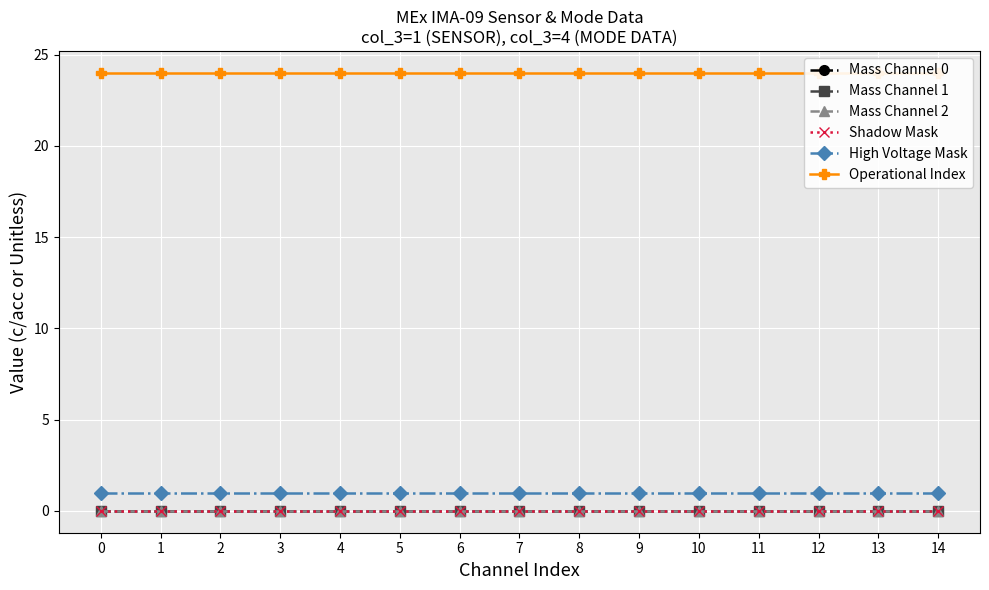

Reading left to right, extract all data points from this chart.

Mass Channel 0: 0	0	0	0	0	0	0	0	0	0	0	0	0	0	0
Mass Channel 1: 0	0	0	0	0	0	0	0	0	0	0	0	0	0	0
Mass Channel 2: 0	0	0	0	0	0	0	0	0	0	0	0	0	0	0
Shadow Mask: 0	0	0	0	0	0	0	0	0	0	0	0	0	0	0
High Voltage Mask: 1	1	1	1	1	1	1	1	1	1	1	1	1	1	1
Operational Index: 24	24	24	24	24	24	24	24	24	24	24	24	24	24	24